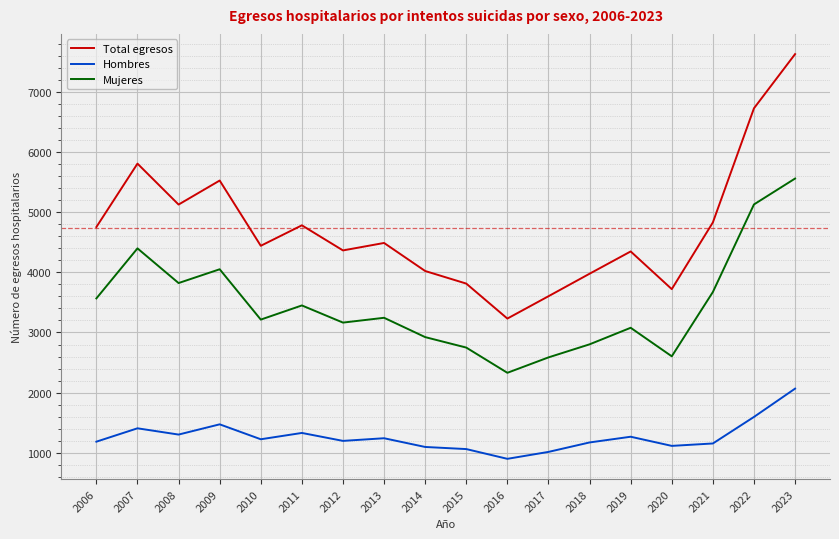

What is the average value of the Mujeres series?

3463